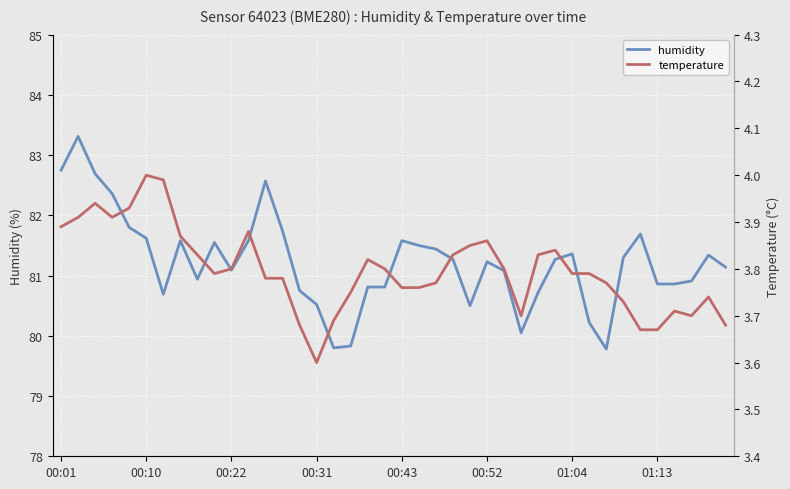

Is the value of temperature at 31 greater than the value of humidity at 28?

No